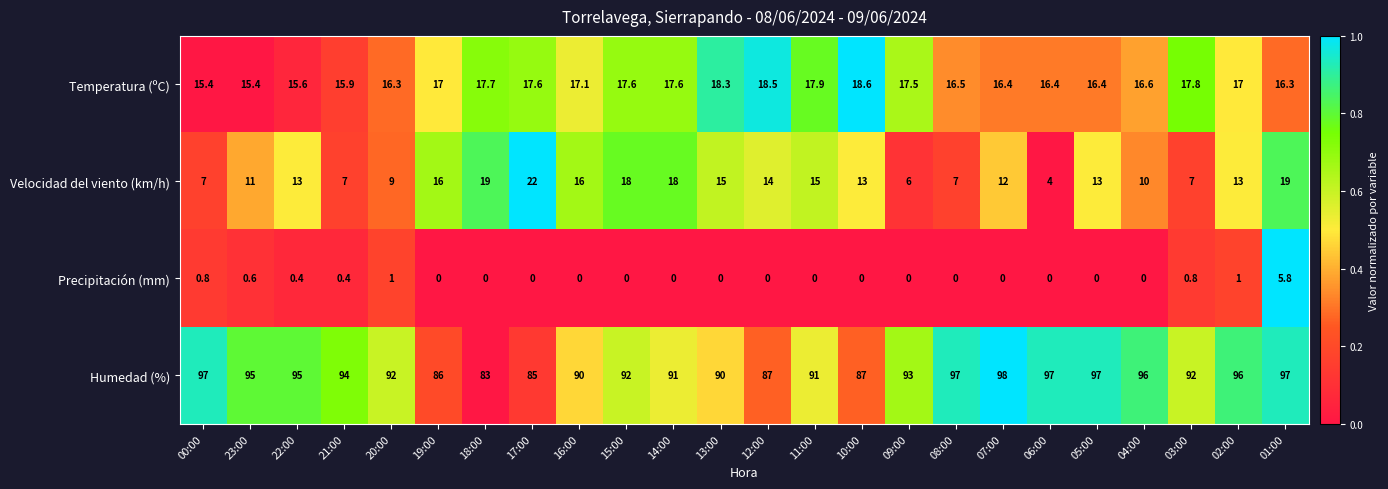

Rank the series by their maximum value, from lowest to highest.

Precipitación (mm), Temperatura (ºC), Velocidad del viento (km/h), Humedad (%)